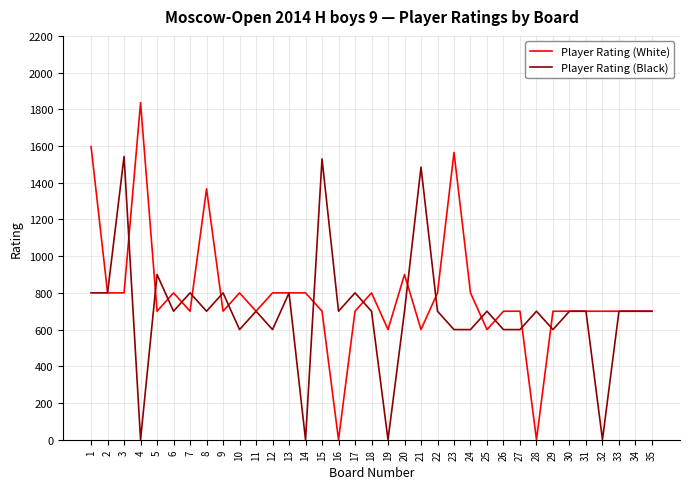

Reading left to right, extract all data points from this chart.

Player Rating (White): 1597	800	800	1836	700	800	700	1367	700	800	700	800	800	800	700	0	700	800	600	900	600	800	1565	800	600	700	700	0	700	700	700	700	700	700	700
Player Rating (Black): 800	800	1543	0	900	700	800	700	800	600	700	600	800	0	1530	700	800	700	0	700	1485	700	600	600	700	600	600	700	600	700	700	0	700	700	700